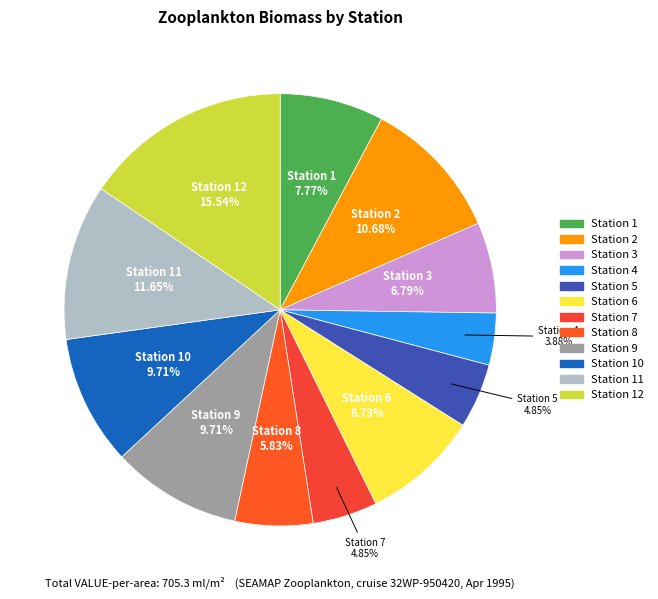

To the nearest percent, what is the difference between the largest and smallest slice percentages?

12%